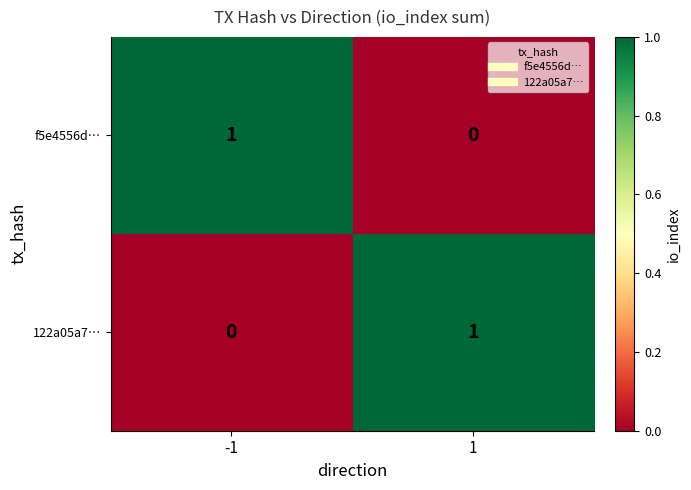

Is the value of 122a05a7… at 1 greater than the value of f5e4556d… at 1?

Yes